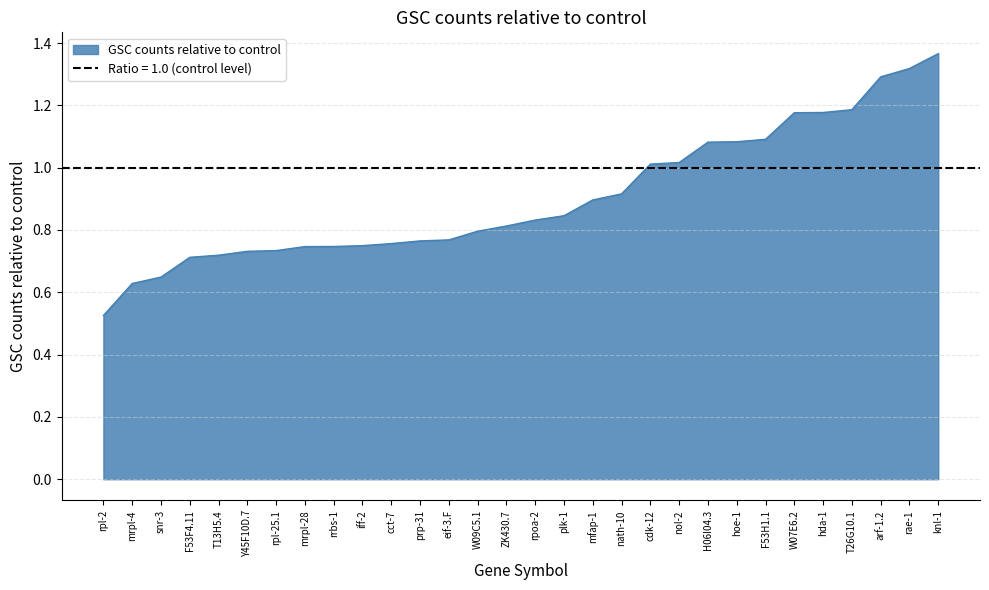

True or false: there are more than 0 points higher than both neighbors.

False